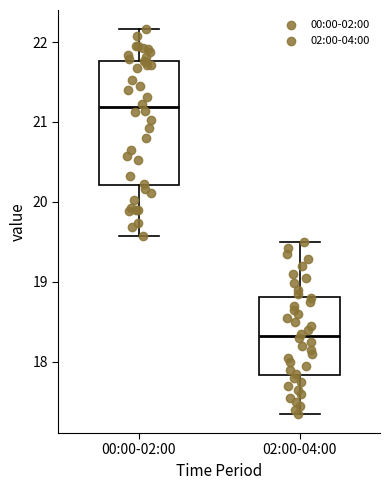

Reading left to right, read every box against the y-axis: the position of its median line, the range the box covers, and the ends of its whiskers. The values are not printed on the chart, so give them approximately, as read against the axis.

00:00-02:00: median 21.2, box 20.2 to 21.8, whiskers 19.6 to 22.2
02:00-04:00: median 18.3, box 17.8 to 18.8, whiskers 17.4 to 19.5